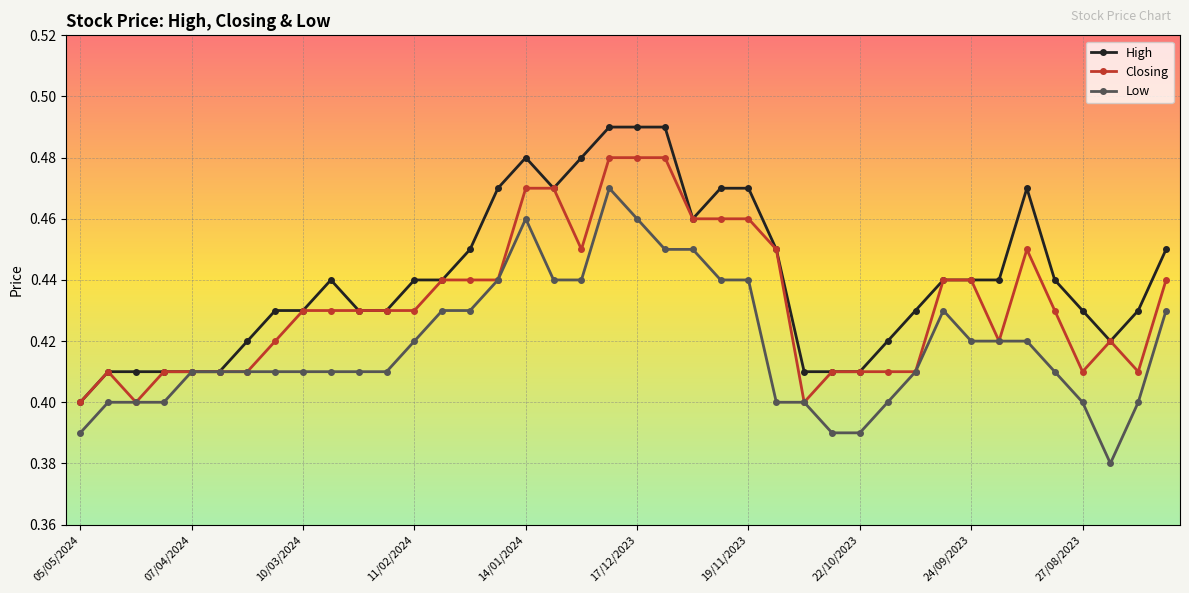

How many High values are between 0 and 1?

40